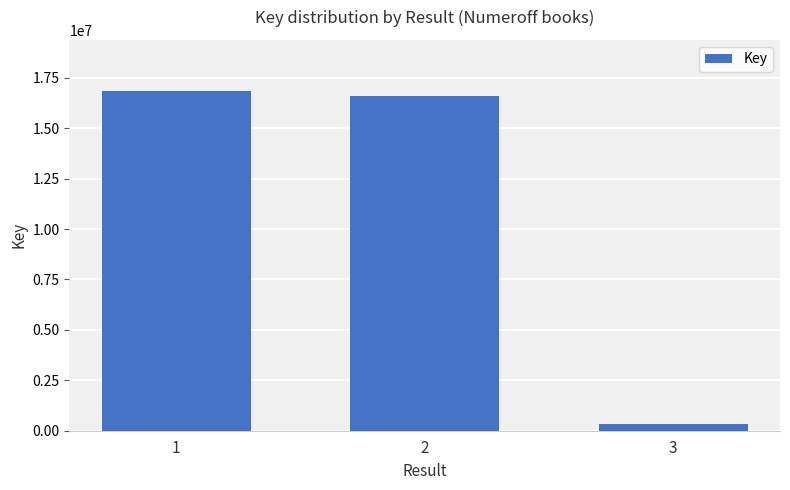

What is the change in value from 2 to 3?

-16235806